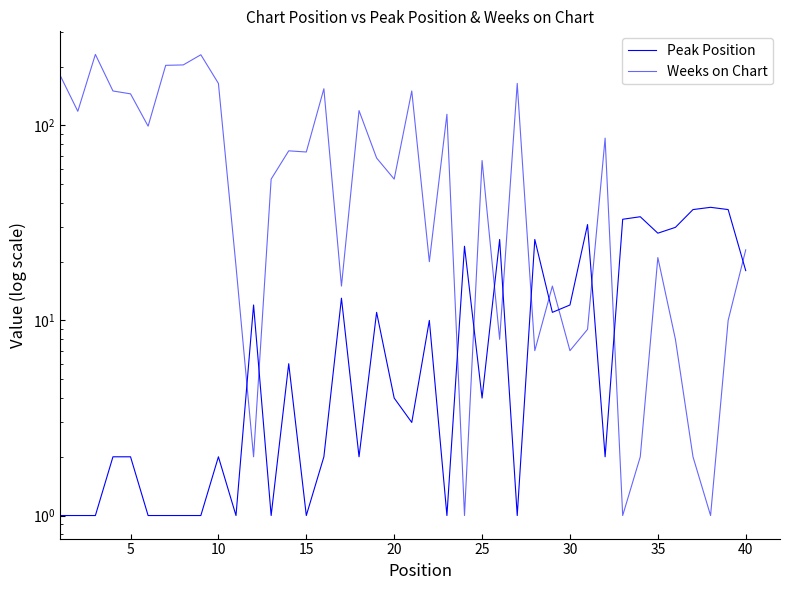

After their last crossing, which series has the higher values: Peak Position or Weeks on Chart?

Weeks on Chart